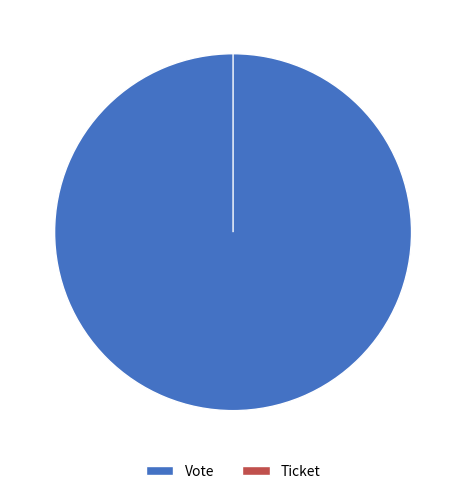

To the nearest percent, what is the difference between the Vote and Ticket slice percentages?

100%